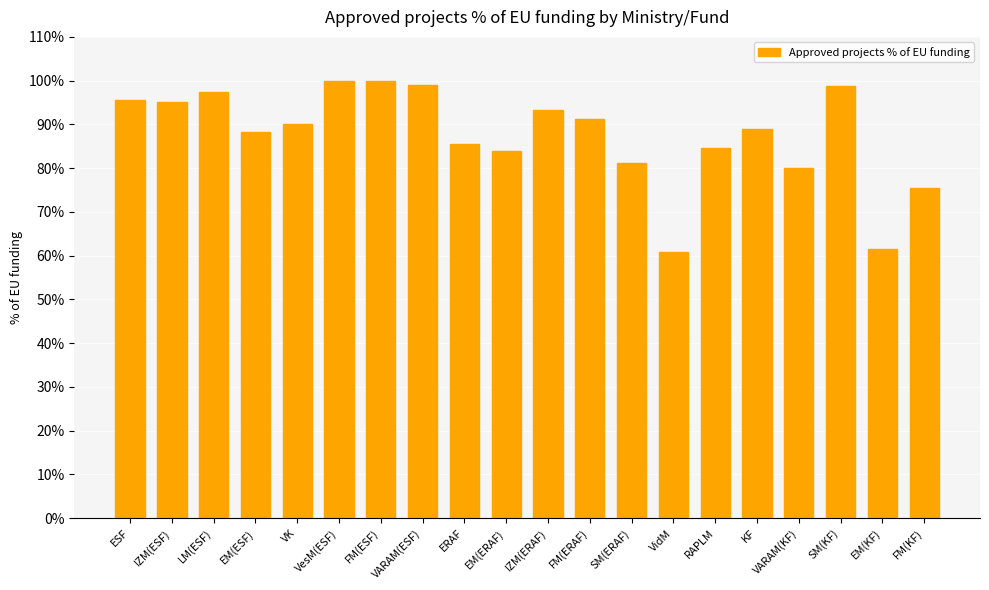

Which category has the highest value across all series?

VesM(ESF)